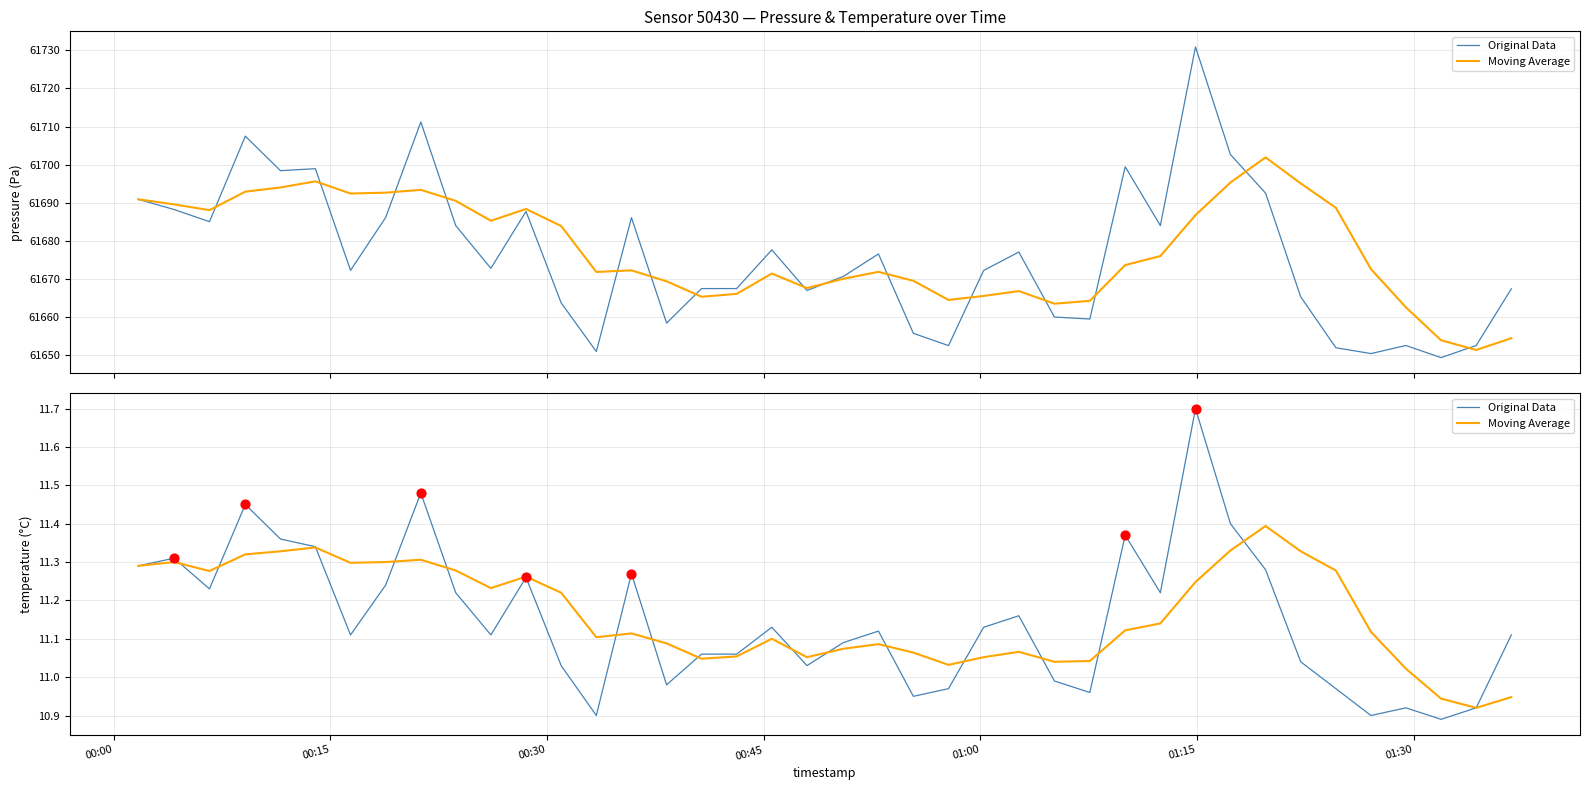

At how many categories does at least one series exceed 11?

38